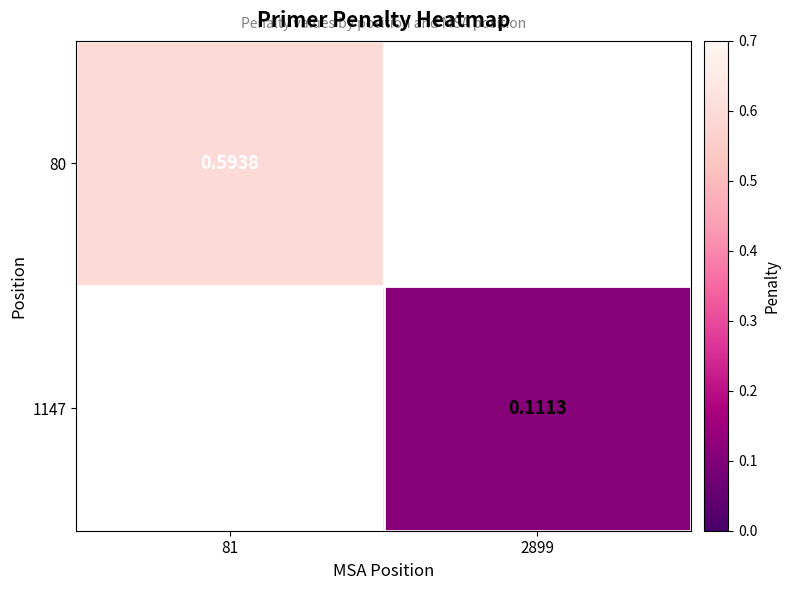

Is the value of 80 at 81 greater than the value of 1147 at 2899?

Yes